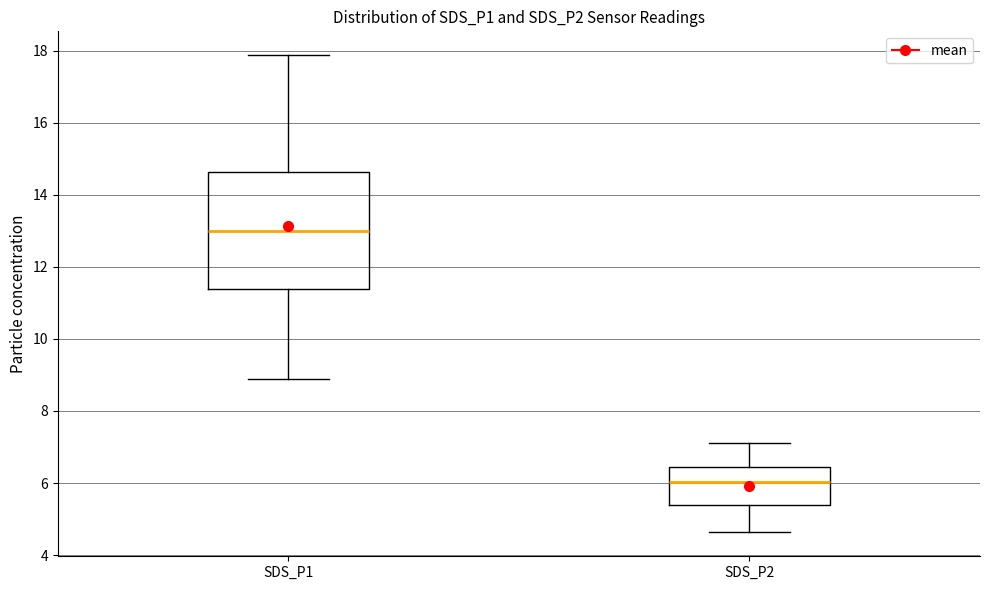

Which box's median line is the highest?

SDS_P1